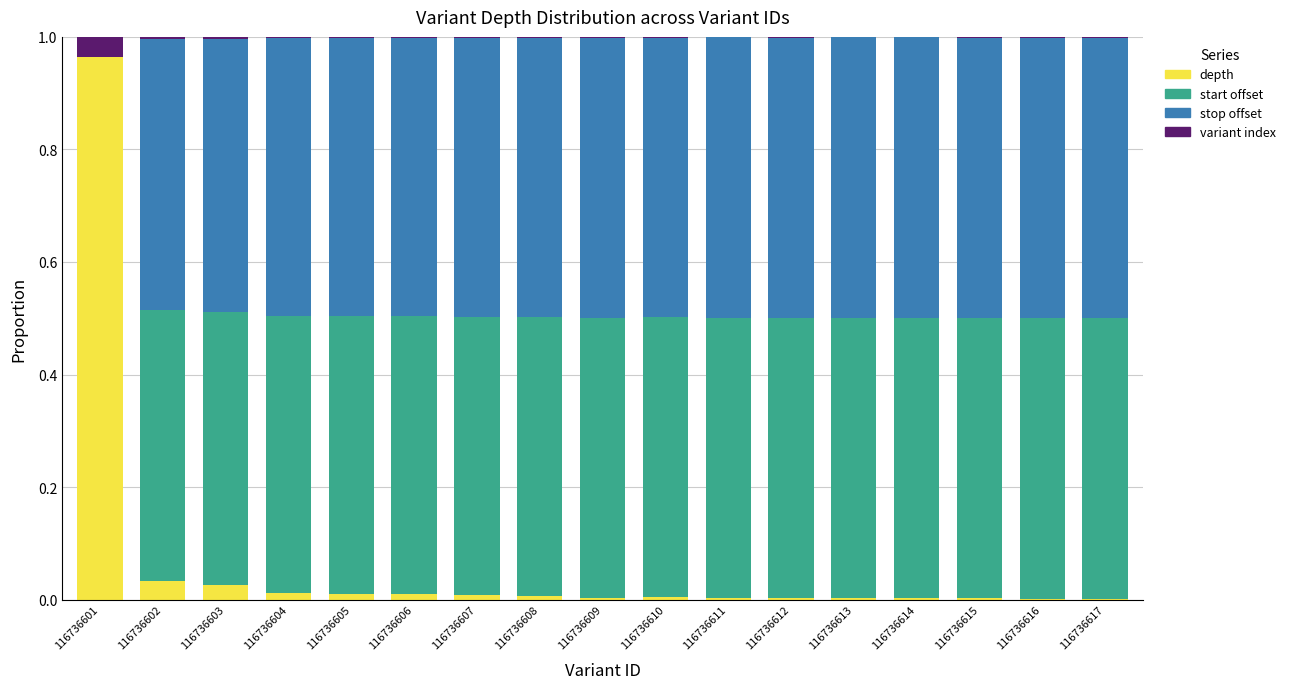

True or false: depth has a value of 0.2 at 116736601.

False